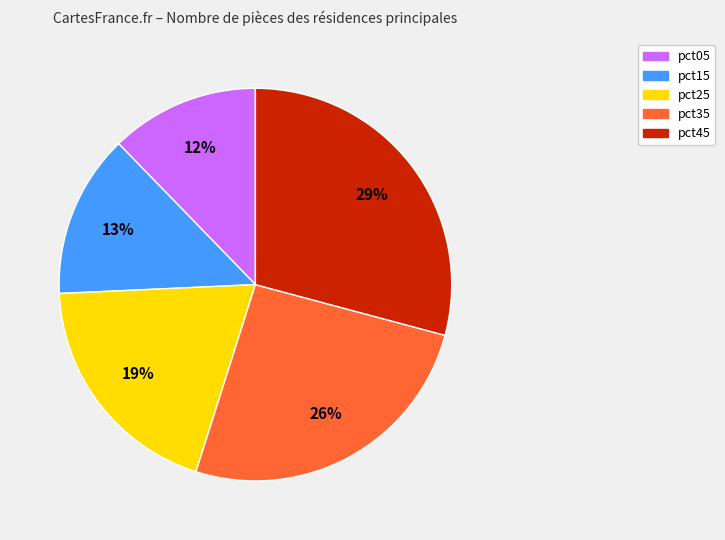

Does any single category account for the majority?

No